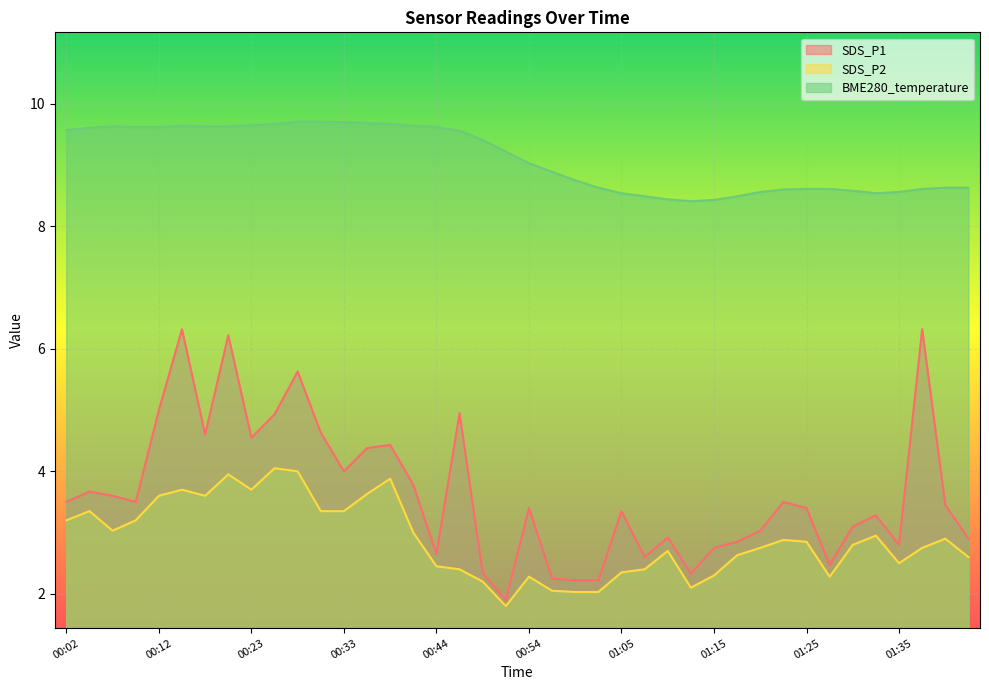

True or false: SDS_P2 and SDS_P1 intersect in this chart.

False